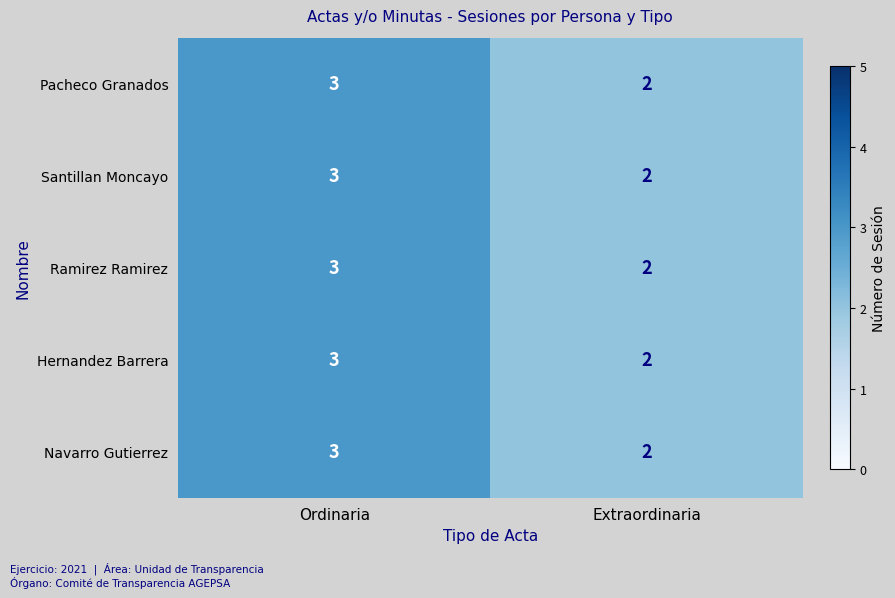

Which category has the highest value across all series?

Ordinaria